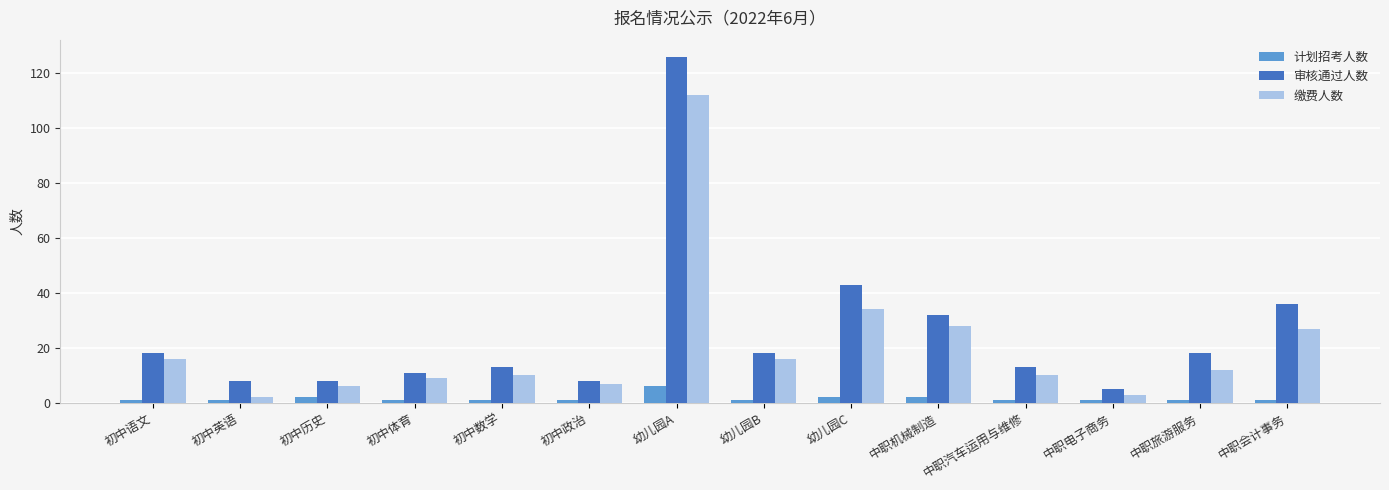

Which series has the largest range (max minus min)?

审核通过人数